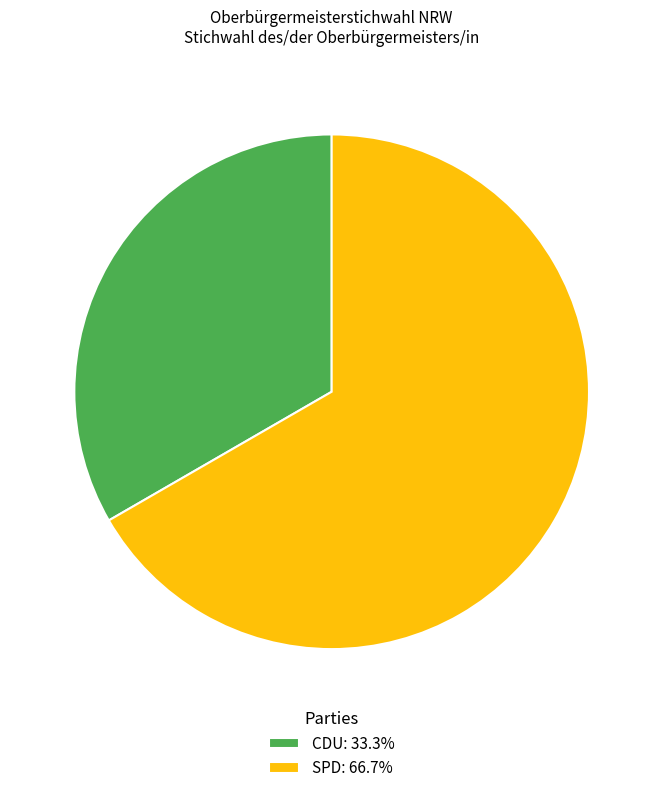

Rank the categories by value from lowest to highest.

CDU, SPD